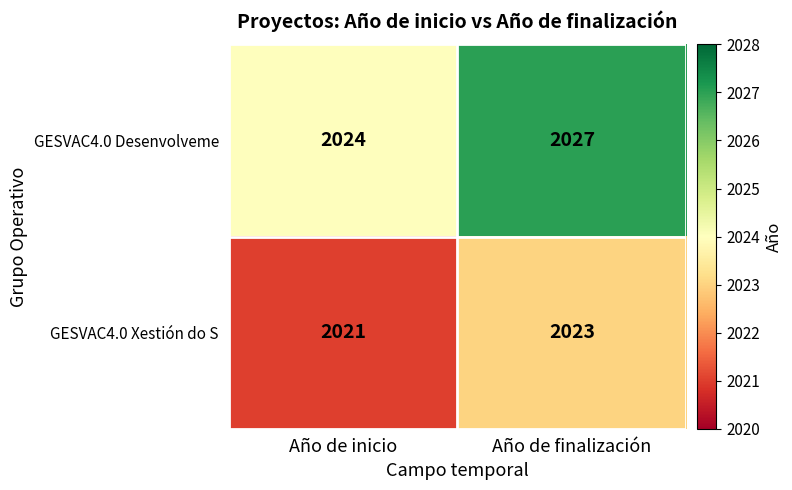

At which category is the sum across all series the highest?

Año de finalización